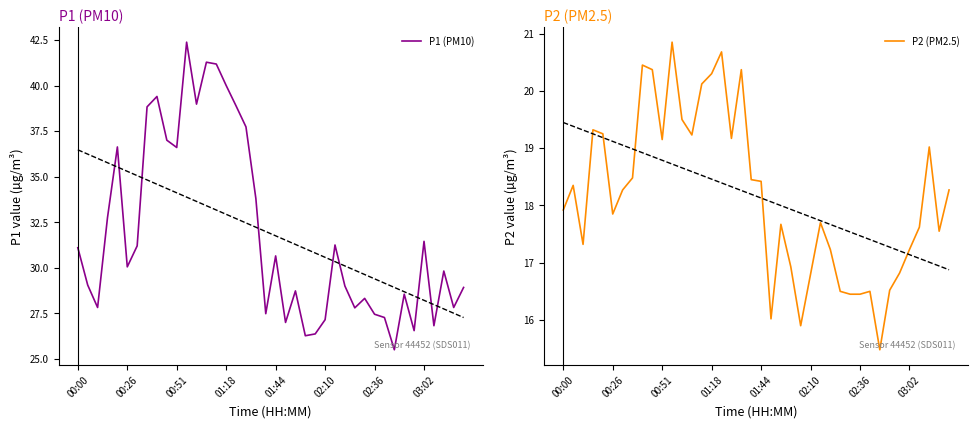

How many distinct data groups are displayed?

2